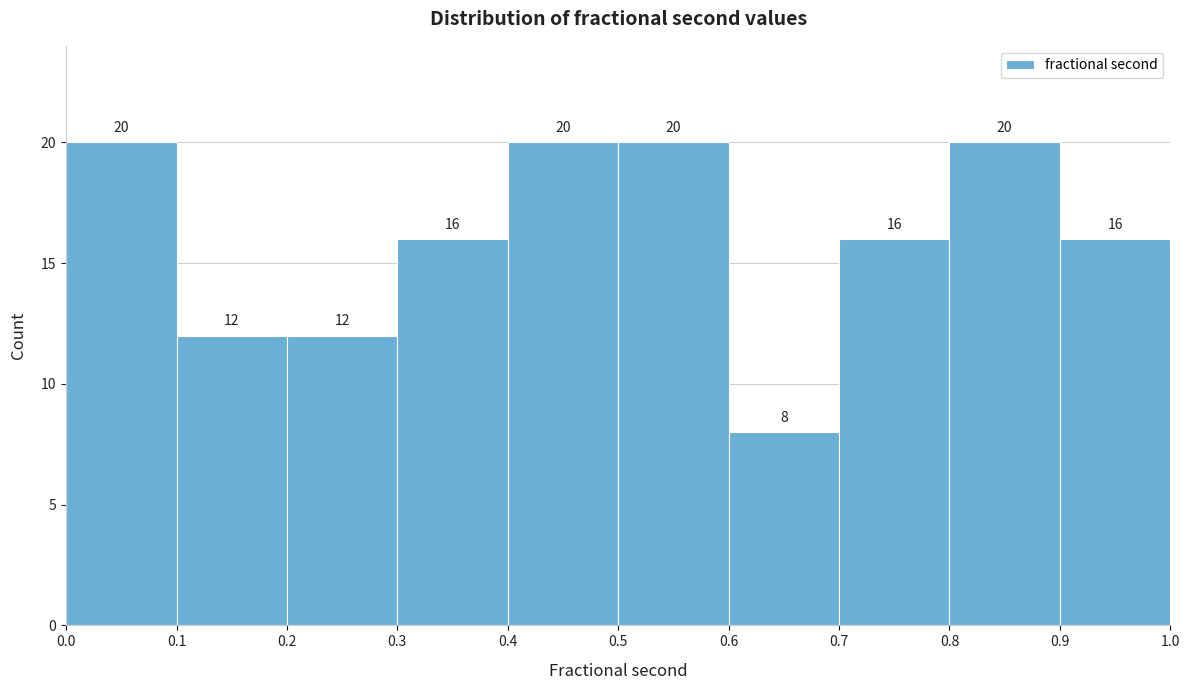

Reading left to right, transcribe this chart: for each bar, give the range it covers on the x-axis and its height.

0.0 to 0.1: 20
0.1 to 0.2: 12
0.2 to 0.3: 12
0.3 to 0.4: 16
0.4 to 0.5: 20
0.5 to 0.6: 20
0.6 to 0.7: 8
0.7 to 0.8: 16
0.8 to 0.9: 20
0.9 to 1.0: 16